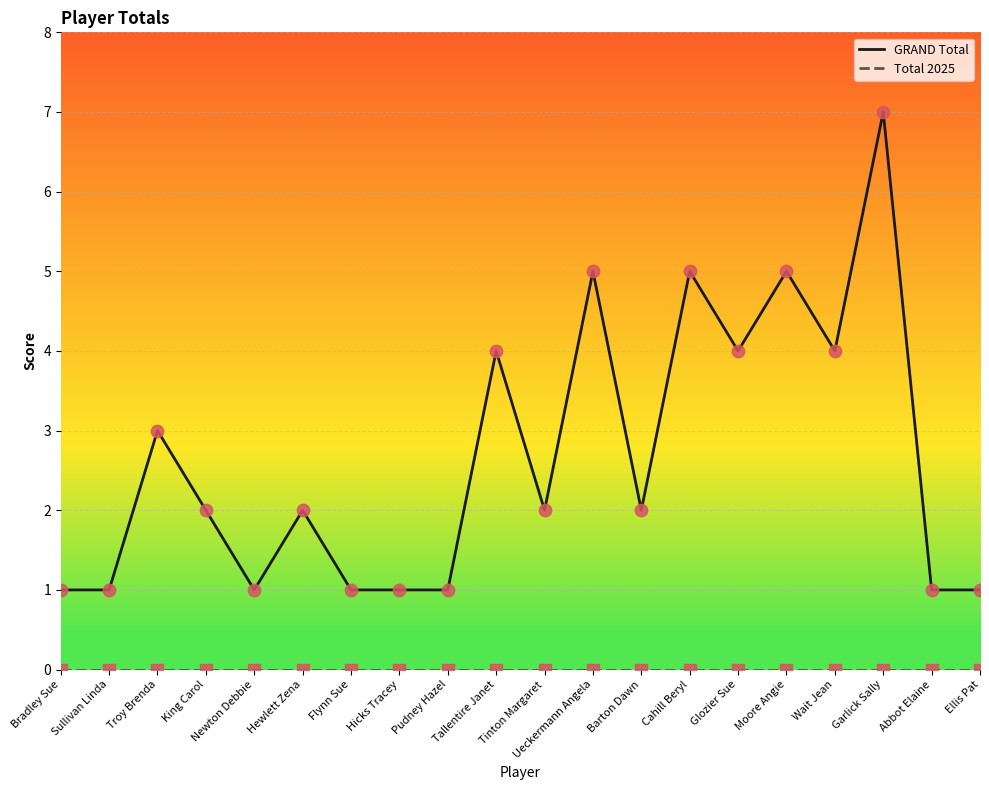

Which series has the widest spread of values?

GRAND Total